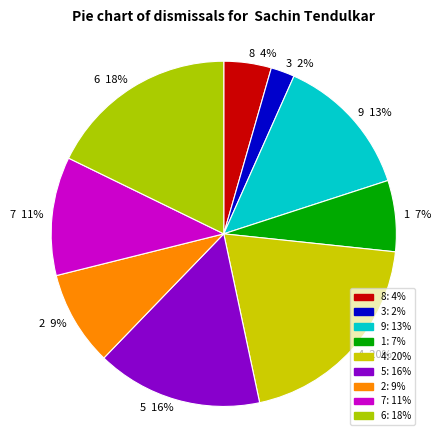

Is it true that 3 is 2% of the pie?

True